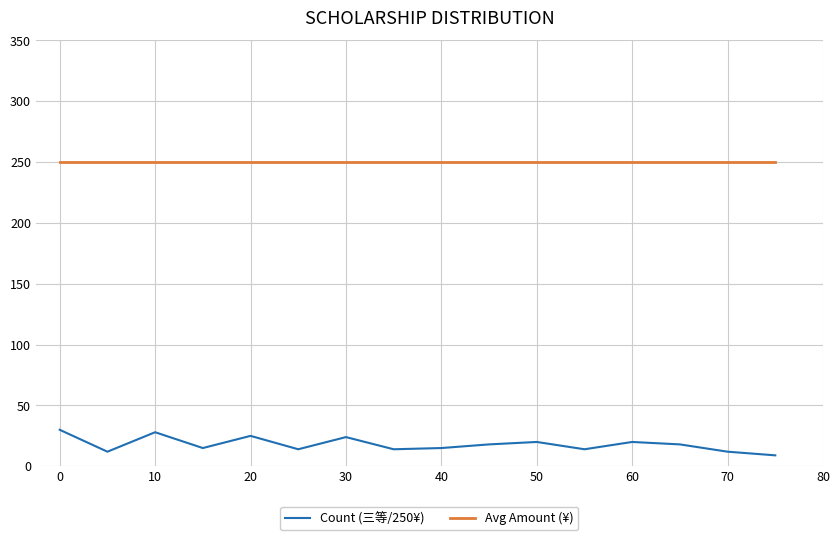

Rank the series by their maximum value, from highest to lowest.

Avg Amount (¥), Count (三等/250¥)